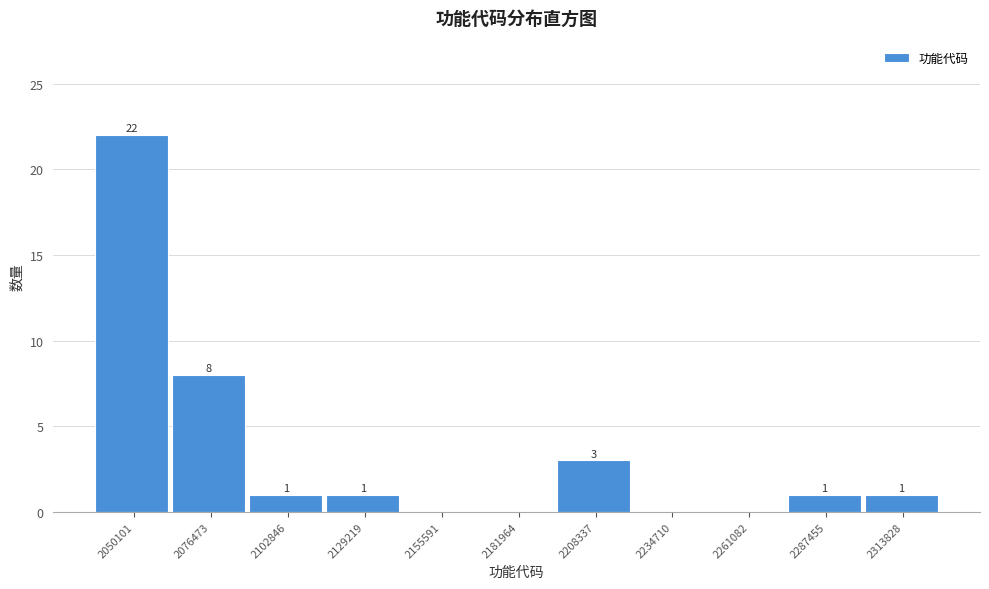

Reading left to right, what are all the values shown in this chart?

2050101=22	2076473=8	2102846=1	2129219=1	2155591=0	2181964=0	2208337=3	2234710=0	2261082=0	2287455=1	2313828=1